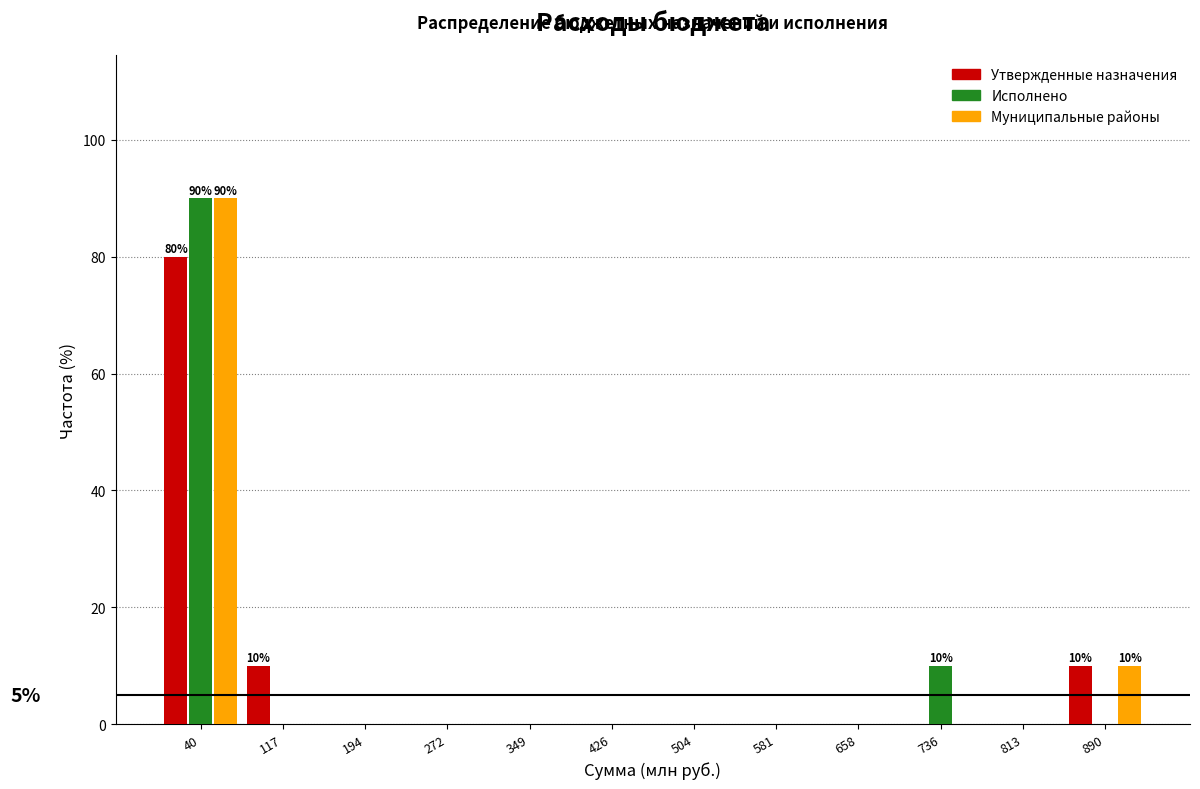

In the Муниципальные районы series, which range on the x-axis has the tallest bar?

0 to 80